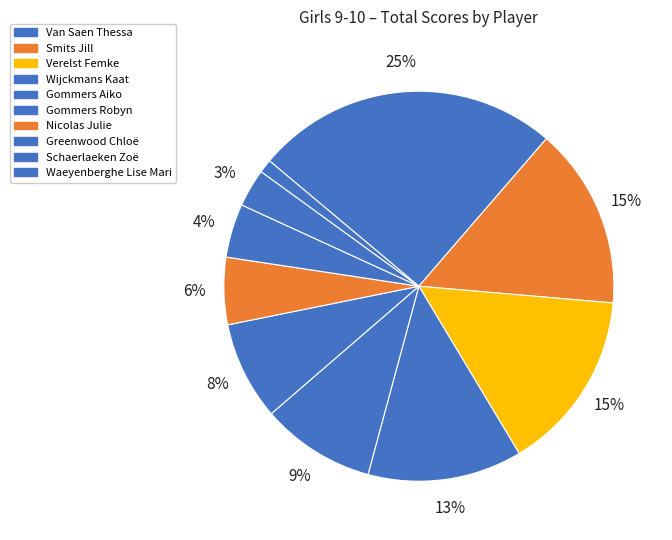

To the nearest percent, what is the combined percentage of Wijckmans Kaat and Gommers Robyn?

21%